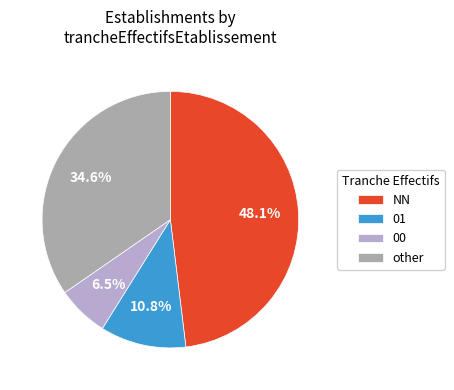

Combined, what portion of the pie is 00 and NN?

54.6%